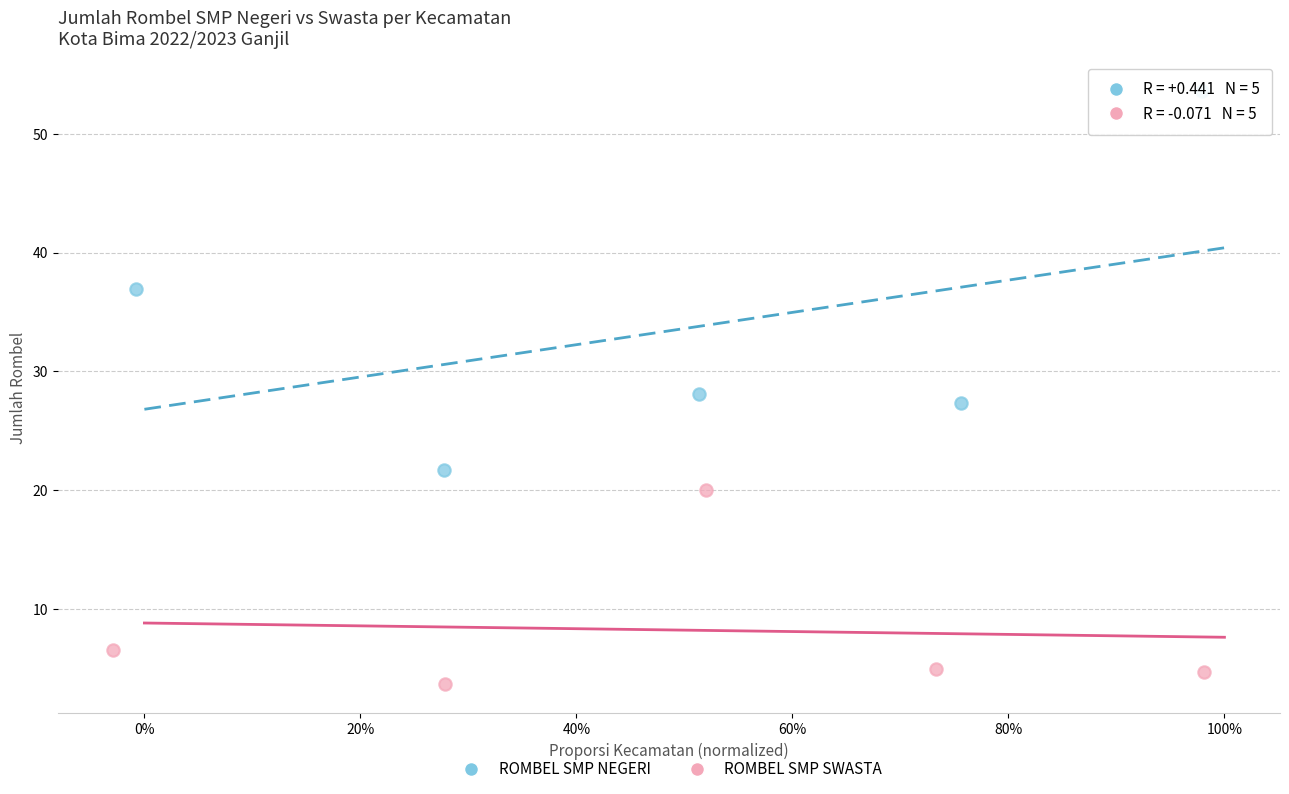

Which series reaches the maximum Y coordinate?

ROMBEL SMP NEGERI